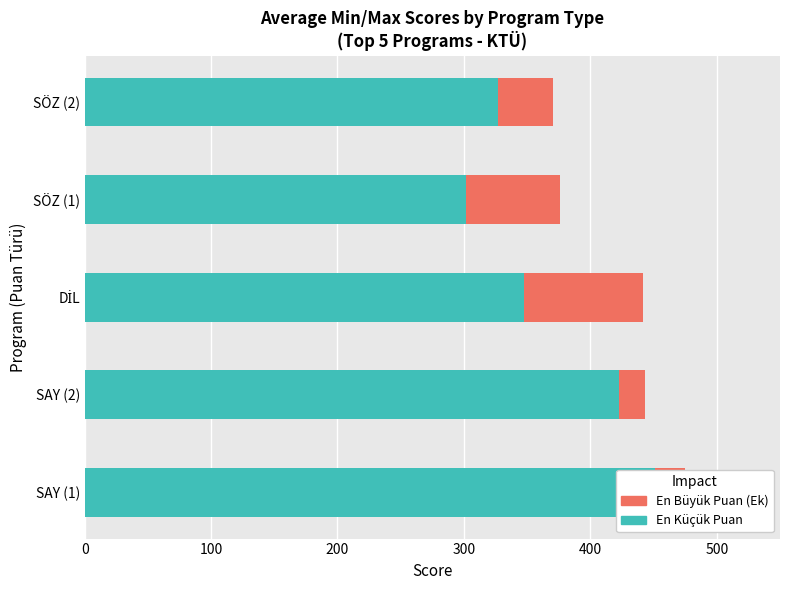

Rank the series at SAY (2) from lowest to highest value.

En Büyük Puan (Ek), En Küçük Puan